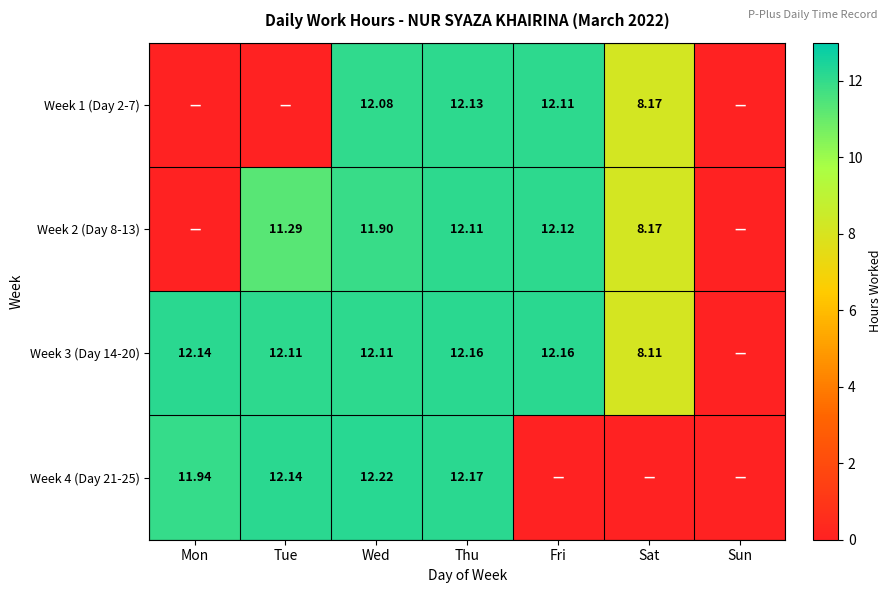

Is the value of Week 2 (Day 8-13) at Wed greater than the value of Week 3 (Day 14-20) at Tue?

No